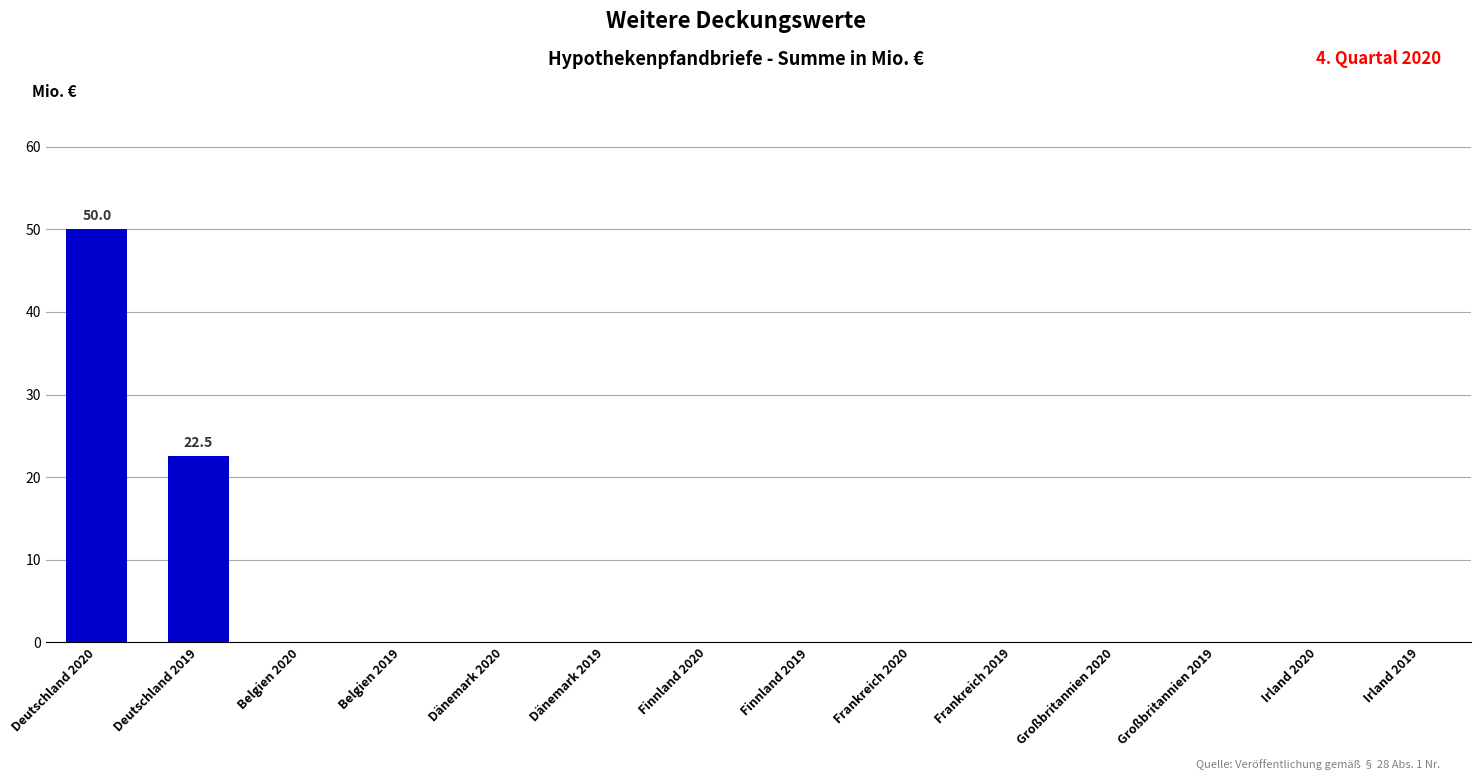

How many data points does each series have?

14